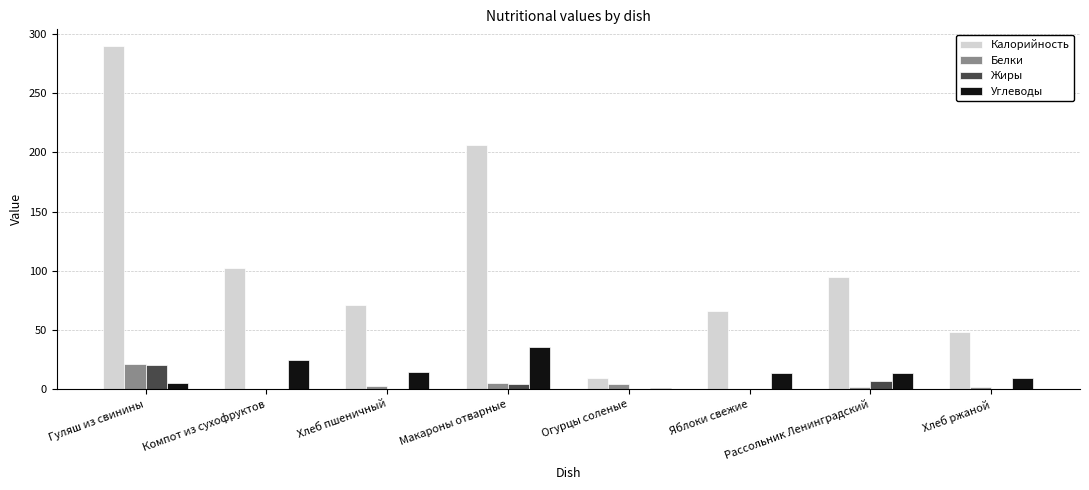

Is it true that Жиры equals 7.3 at Рассольник Ленинградский?

True